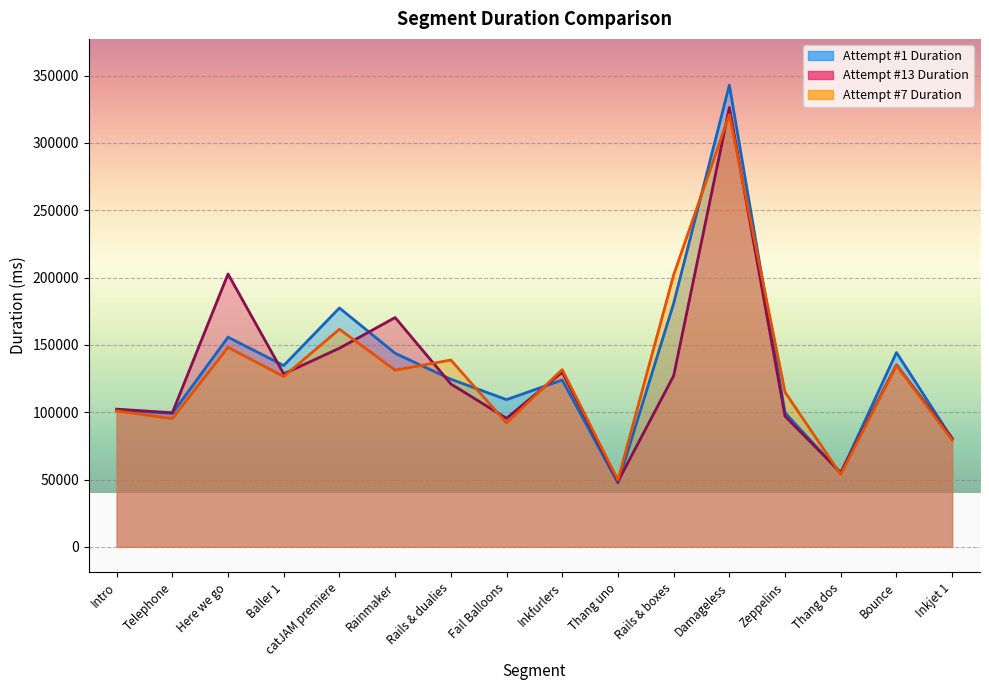

What is the maximum value for Attempt #1 Duration?

343002